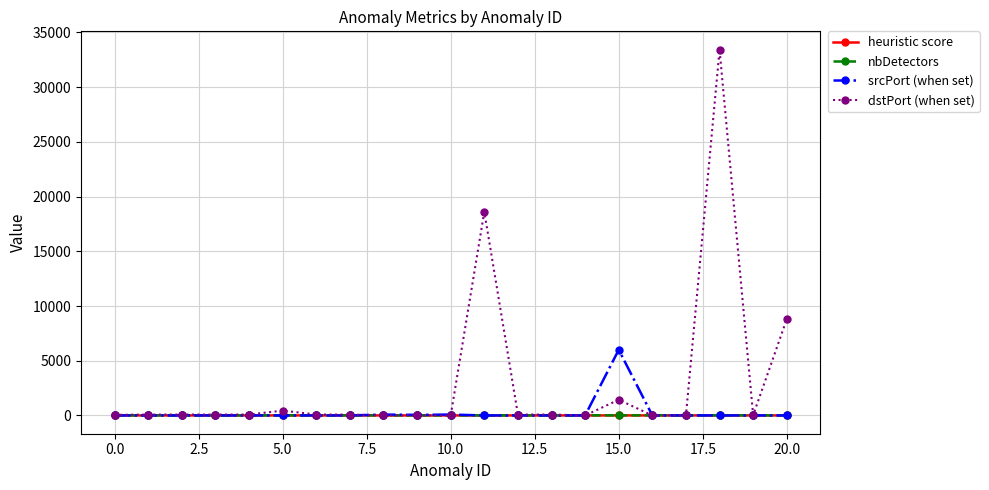

Which series has the widest spread of values?

dstPort (when set)